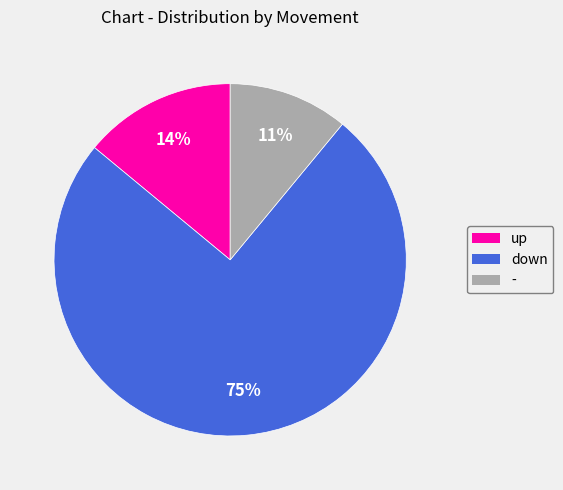

Rank the categories by value from highest to lowest.

down, up, -